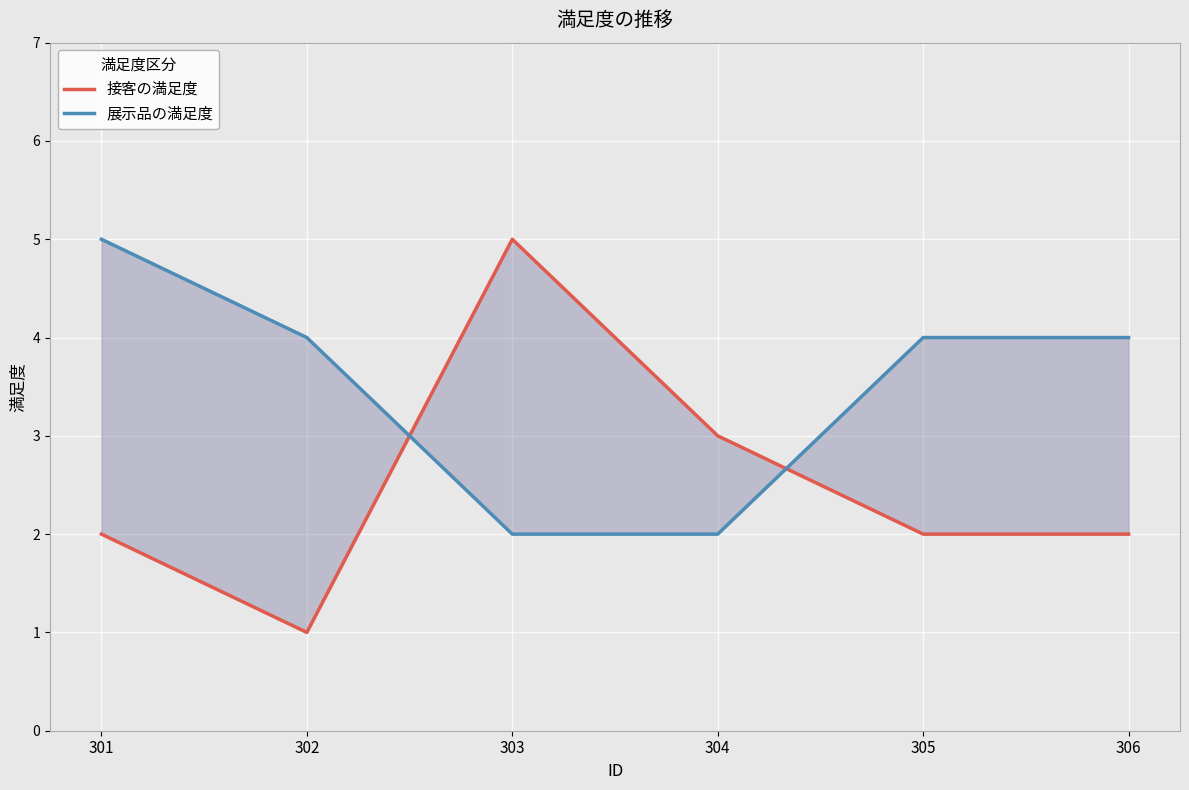

Which series changed the most between 301 and 303?

接客の満足度